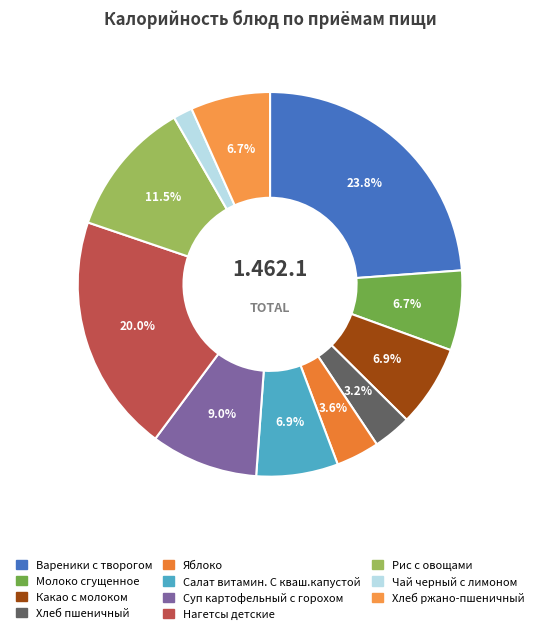

What is the largest slice in the pie chart?

Вареники с творогом